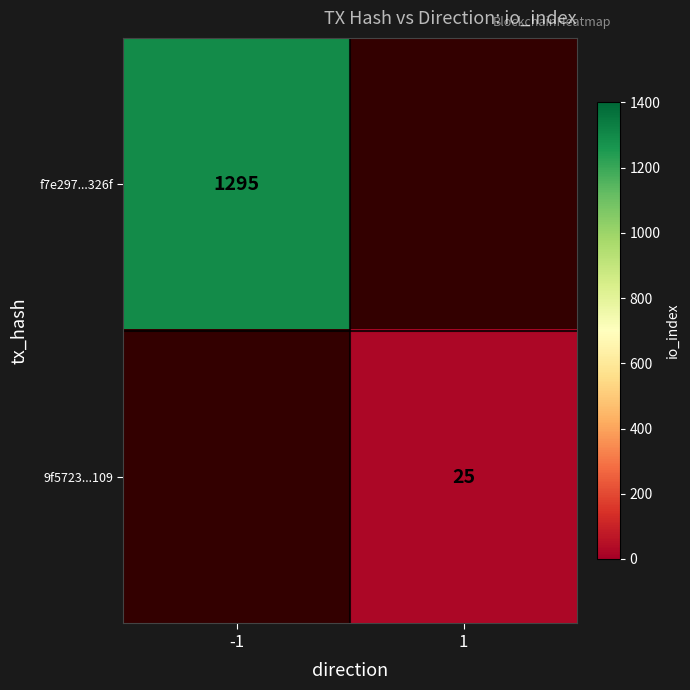

Is it true that 9f5723...109 equals 25 at 1?

True